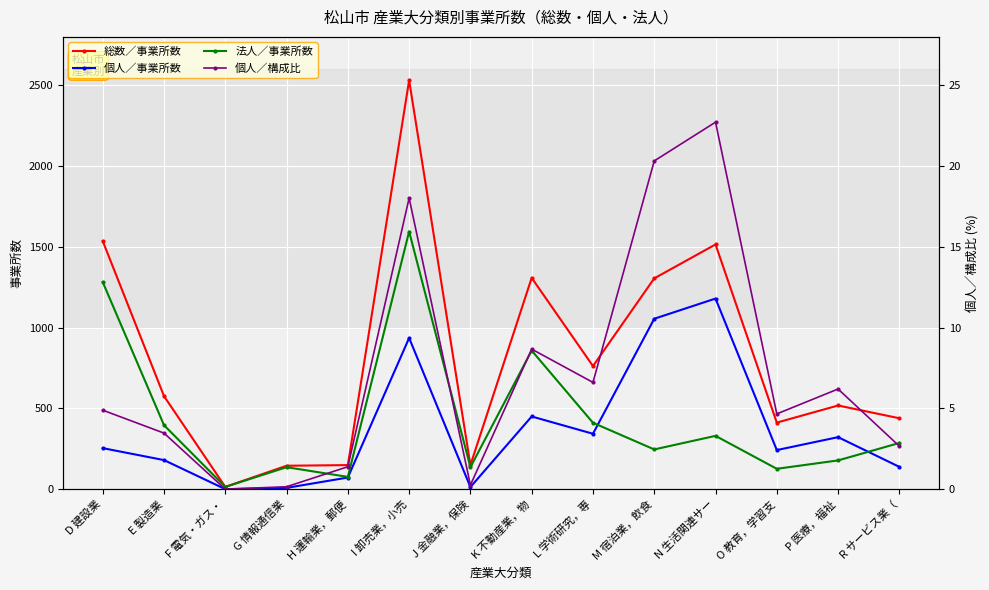

The 個人／事業所数 series shows 520.1 at L 学術研究，専. True or false?

False